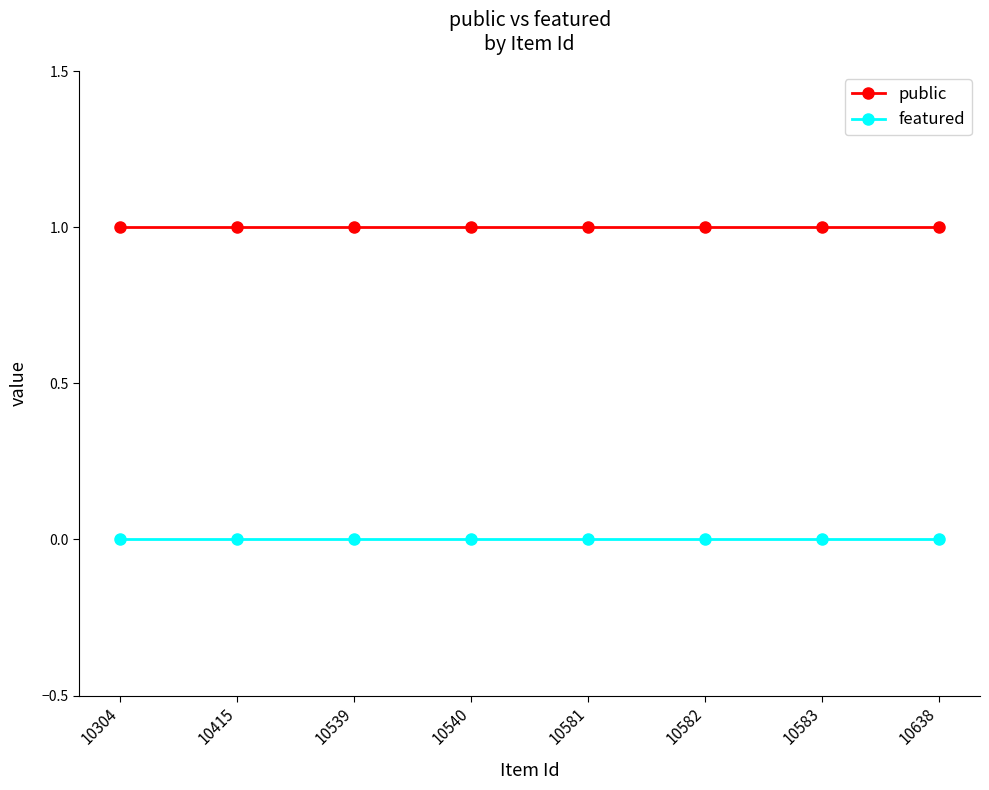

What is the sum of all public values?

8